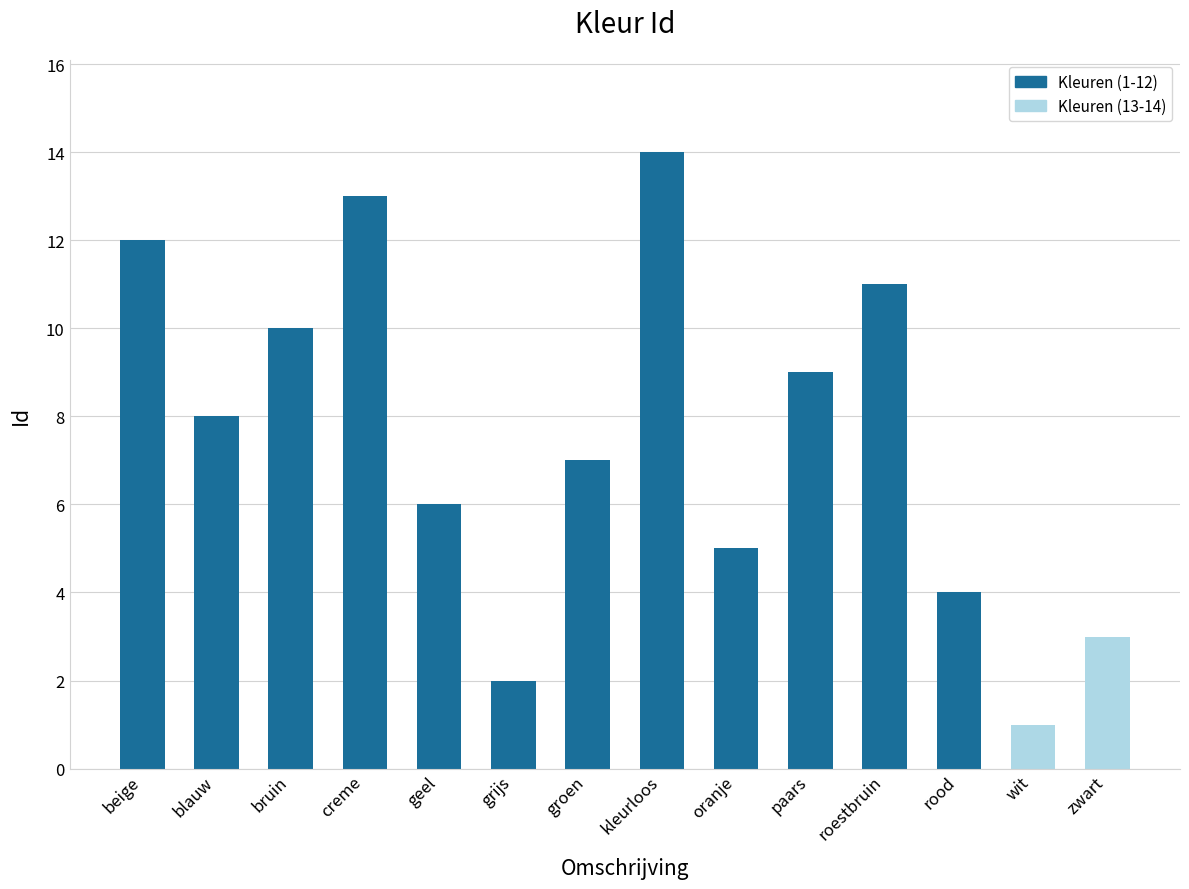

Reading right to left, what are all the values shown in this chart?

zwart=3	wit=1	rood=4	roestbruin=11	paars=9	oranje=5	kleurloos=14	groen=7	grijs=2	geel=6	creme=13	bruin=10	blauw=8	beige=12